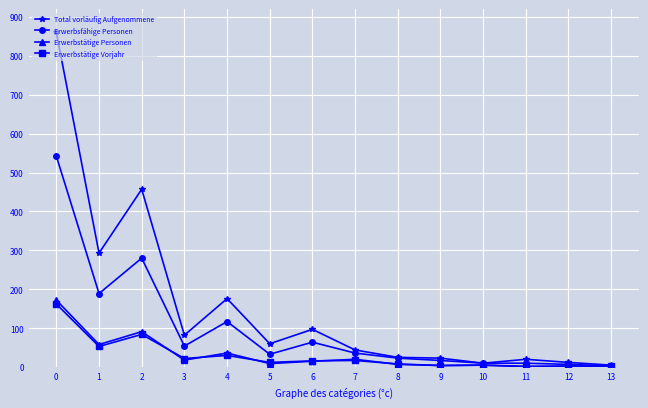

Read the Total vorläufig Aufgenommene value at 5.

60